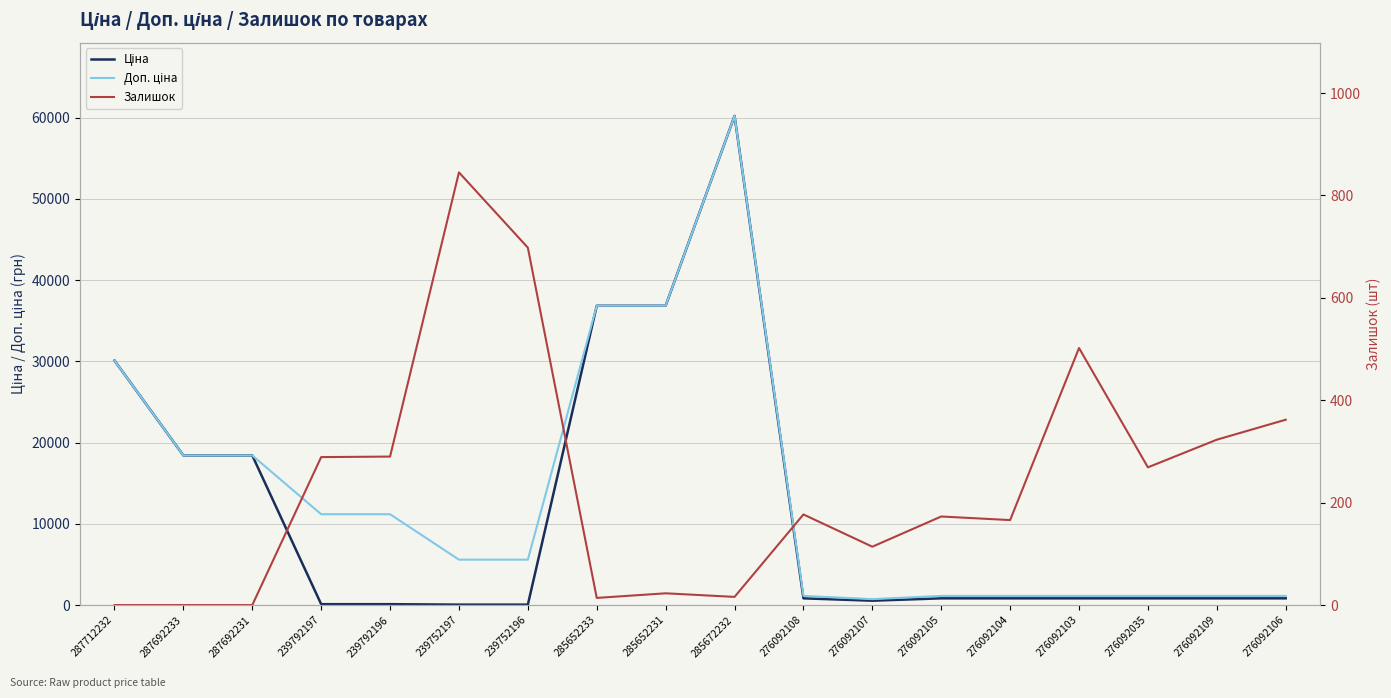

Reading left to right, extract all data points from this chart.

Ціна: 287712232=30102.8	287692233=18420.9	287692231=18420.9	239792197=111.8	239792196=111.8	239752197=55.9	239752196=55.9	285652233=36841.8	285652231=36841.8	285672232=60205.6	276092108=831.5	276092107=540.5	276092105=831.5	276092104=831.5	276092103=831.5	276092035=831.5	276092109=831.5	276092106=831.5
Доп. ціна: 287712232=30102.8	287692233=18420.9	287692231=18420.9	239792197=11182.0	239792196=11182.0	239752197=5591.0	239752196=5591.0	285652233=36841.8	285652231=36841.8	285672232=60205.6	276092108=1126.7	276092107=732.0	276092105=1126.7	276092104=1126.7	276092103=1126.7	276092035=1126.7	276092109=1126.7	276092106=1126.7
Залишок: 287712232=0.0	287692233=0.0	287692231=0.0	239792197=289.0	239792196=290.0	239752197=845.0	239752196=698.0	285652233=14.0	285652231=23.0	285672232=16.0	276092108=177.0	276092107=114.0	276092105=173.0	276092104=166.0	276092103=502.0	276092035=269.0	276092109=323.0	276092106=362.0